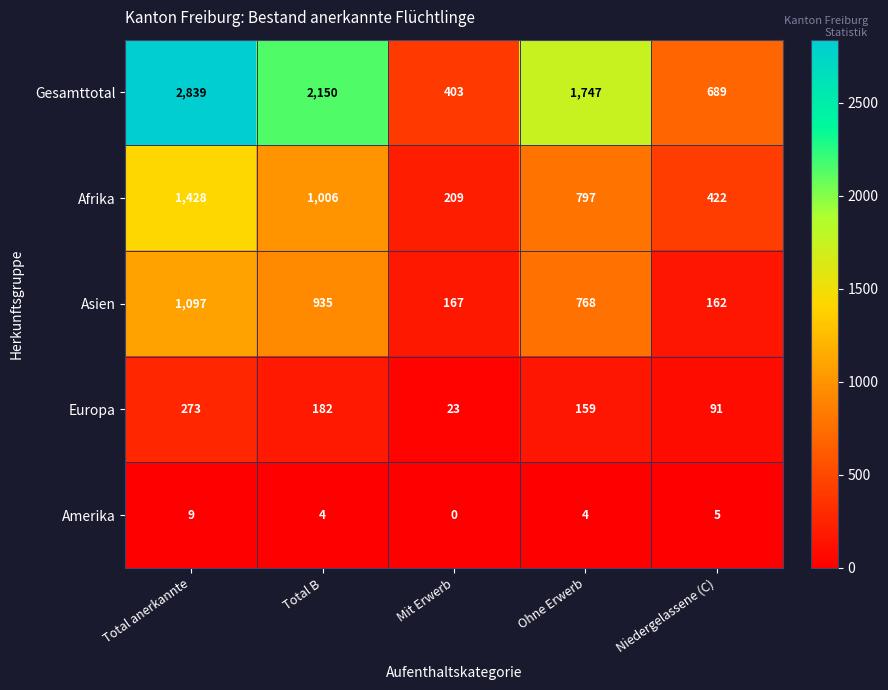

Reading right to left, list all the values displayed in this chart.

Gesamttotal: Niedergelassene (C)=689	Ohne Erwerb=1747	Mit Erwerb=403	Total B=2150	Total anerkannte=2839
Afrika: Niedergelassene (C)=422	Ohne Erwerb=797	Mit Erwerb=209	Total B=1006	Total anerkannte=1428
Asien: Niedergelassene (C)=162	Ohne Erwerb=768	Mit Erwerb=167	Total B=935	Total anerkannte=1097
Europa: Niedergelassene (C)=91	Ohne Erwerb=159	Mit Erwerb=23	Total B=182	Total anerkannte=273
Amerika: Niedergelassene (C)=5	Ohne Erwerb=4	Mit Erwerb=0	Total B=4	Total anerkannte=9